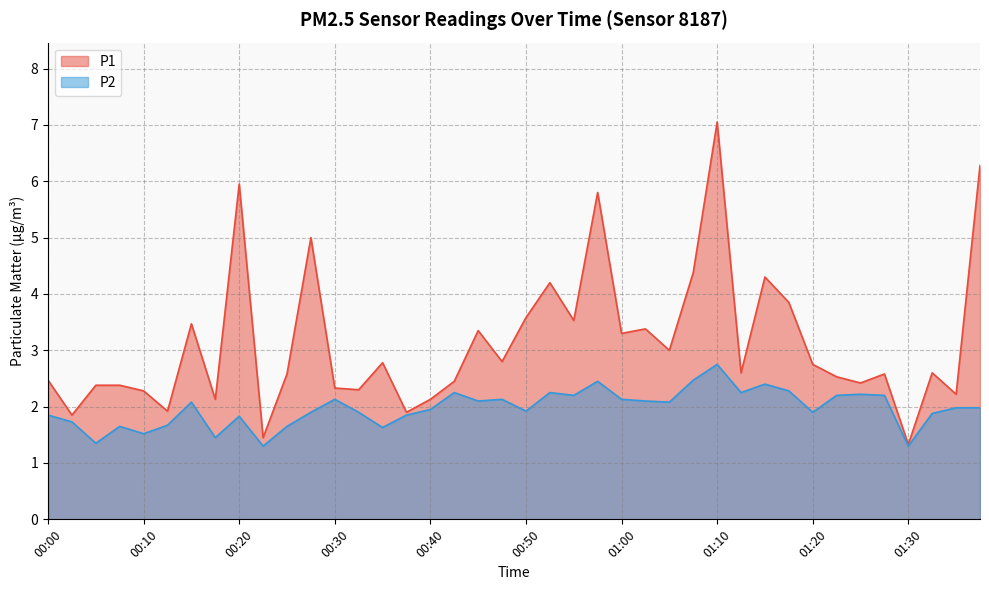

True or false: P2 and P1 cross at least once.

False